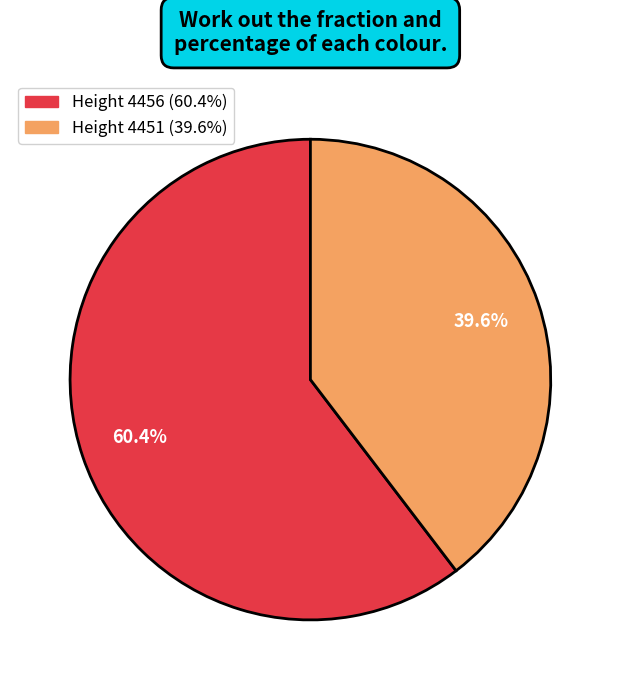

Is there any slice that represents more than half of the pie?

Yes